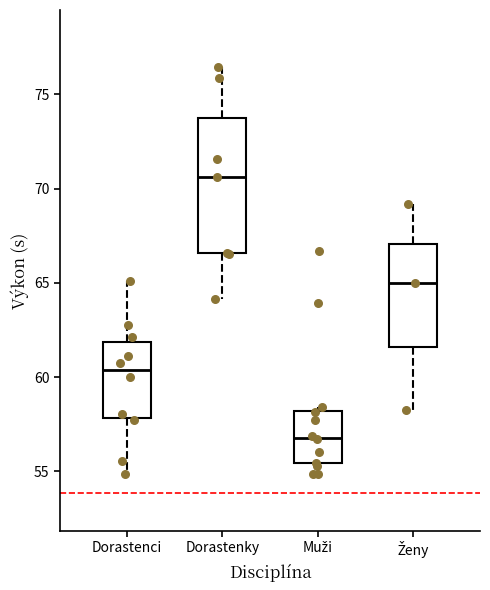

Comparing the boxes themselves (not the whiskers), which one is the tallest?

Dorastenky